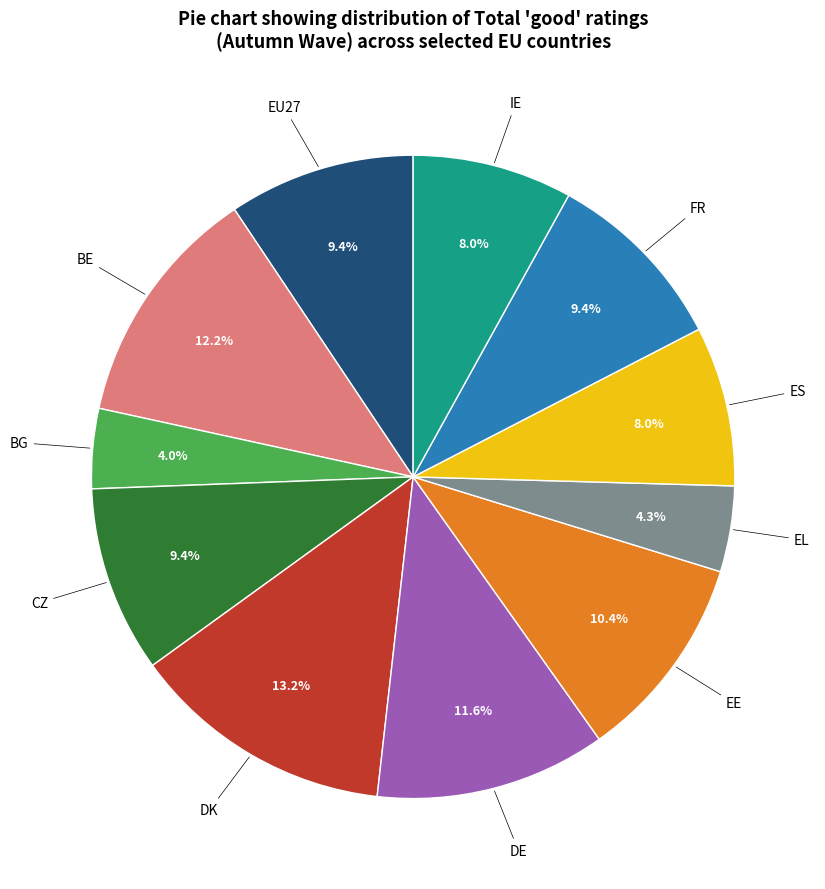

To the nearest percent, what percentage of the pie is EE?

10%